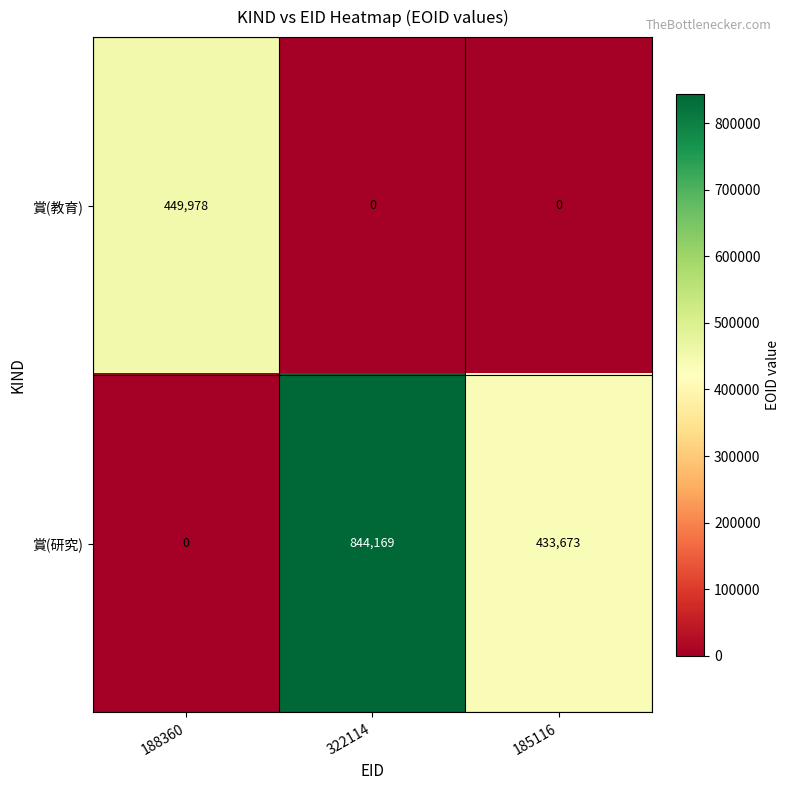

What is the maximum value shown in the chart?

844169